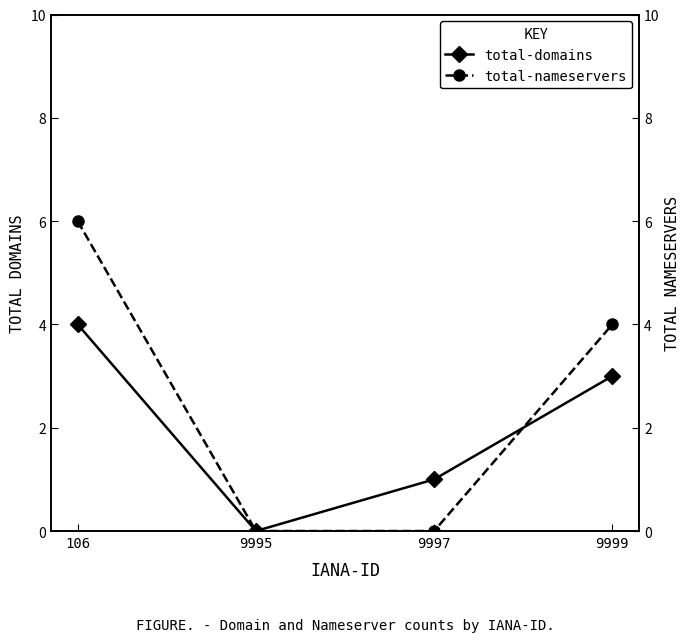

Reading left to right, what are all the values shown in this chart?

total-domains: 106=4	9995=0	9997=1	9999=3
total-nameservers: 106=6	9995=0	9997=0	9999=4